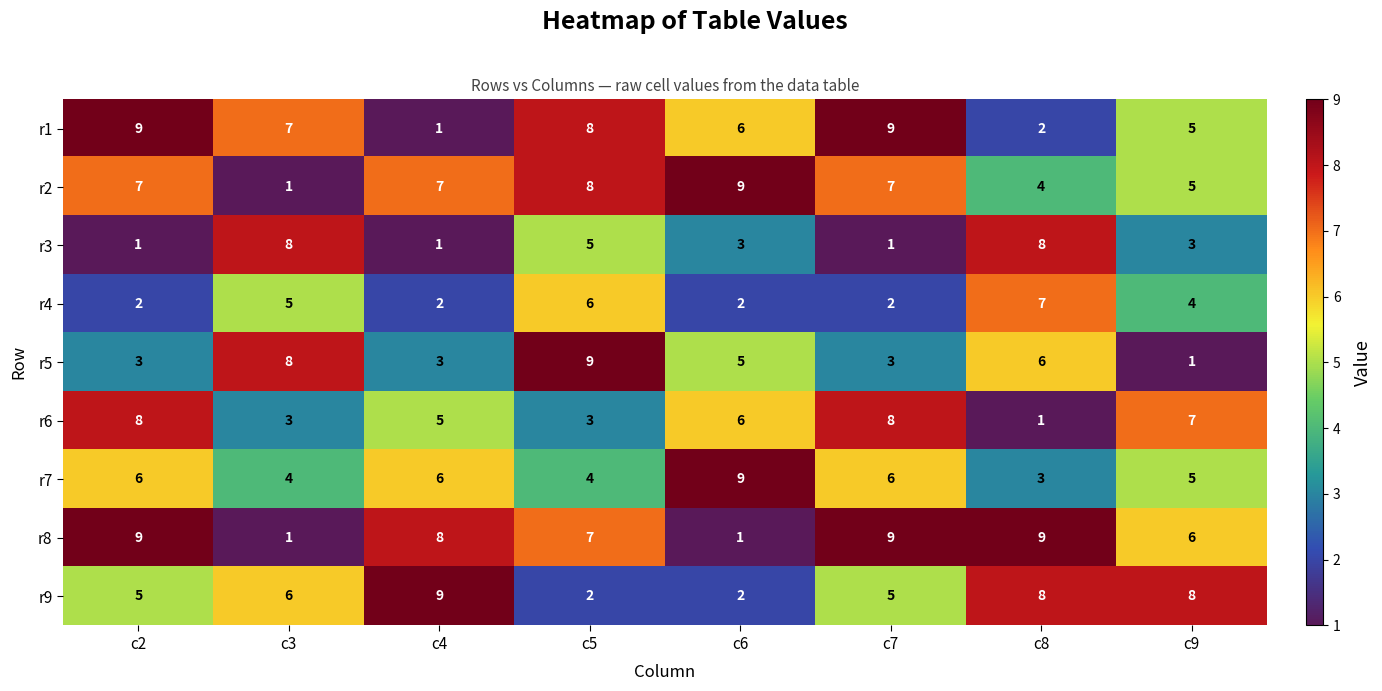

What is the average value of the r7 series?

5